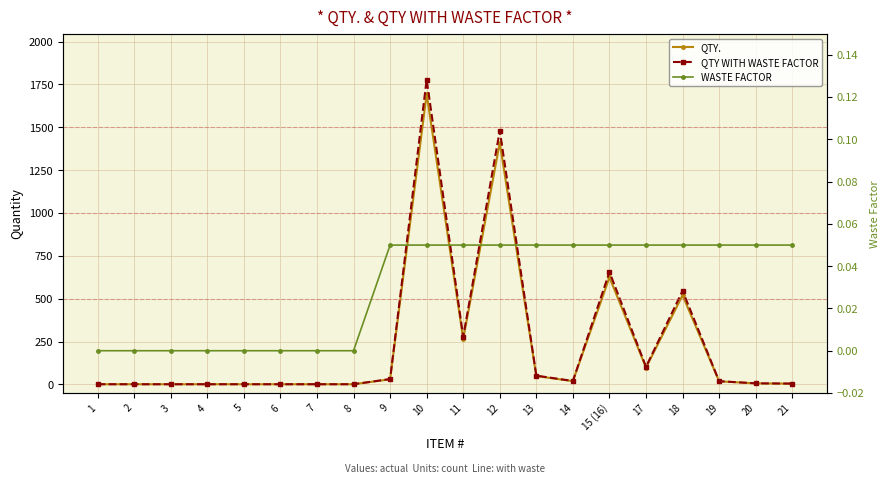

At which category does QTY WITH WASTE FACTOR reach its first local valley?

11